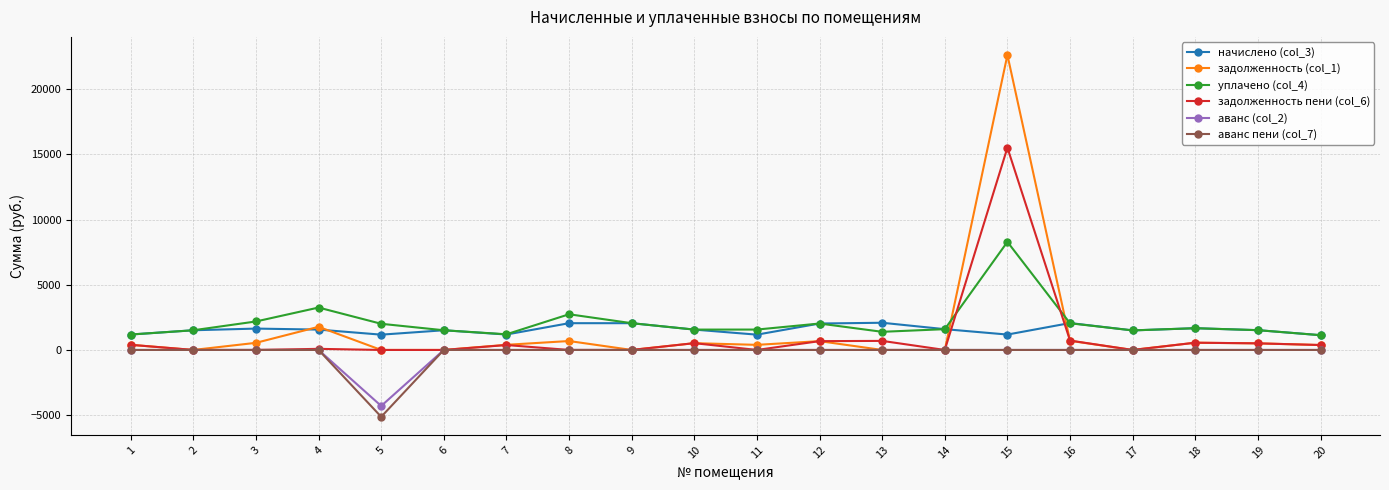

Which series has the widest spread of values?

задолженность (col_1)